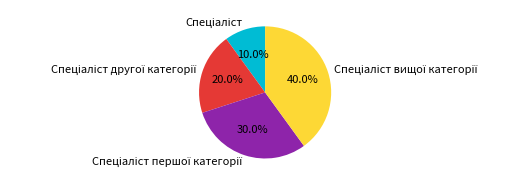

Is there any slice that represents more than half of the pie?

No